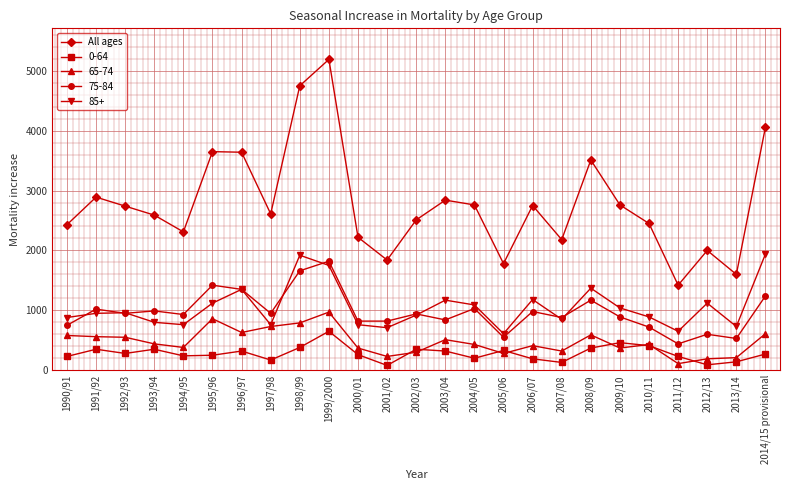

Which label corresponds to the largest value in the chart?

1999/2000